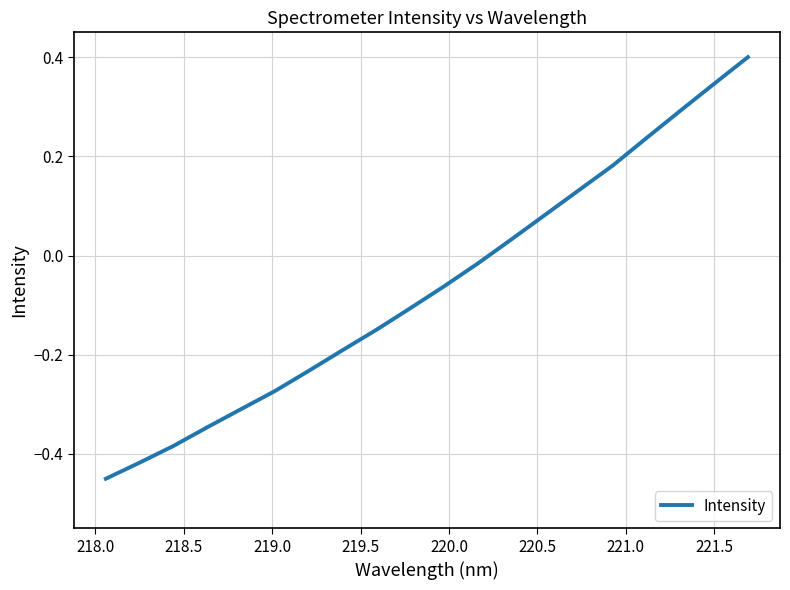

What is the greatest value displayed?

0.4